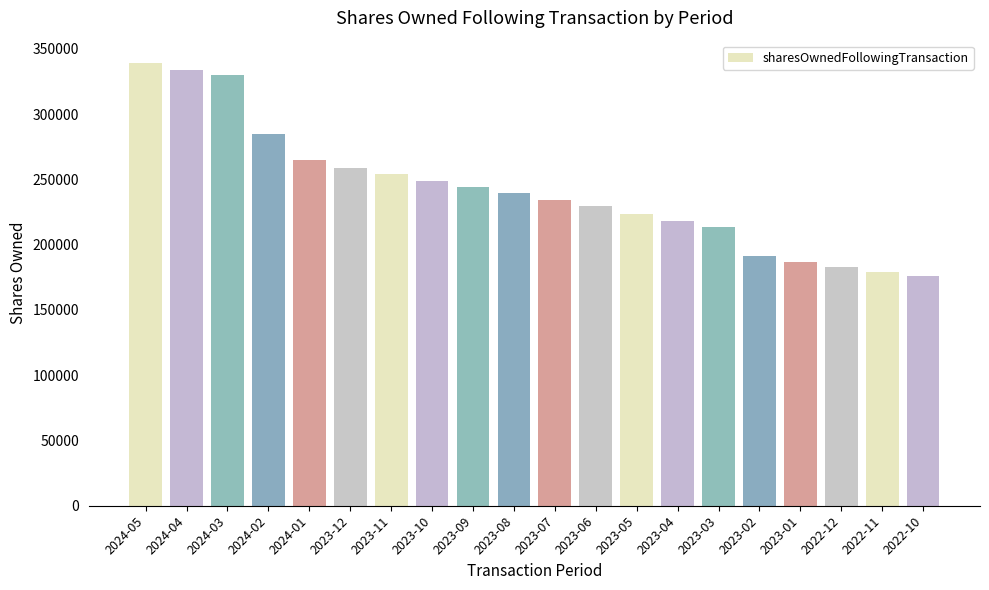

Between 2022-12 and 2024-02, which is larger?

2024-02